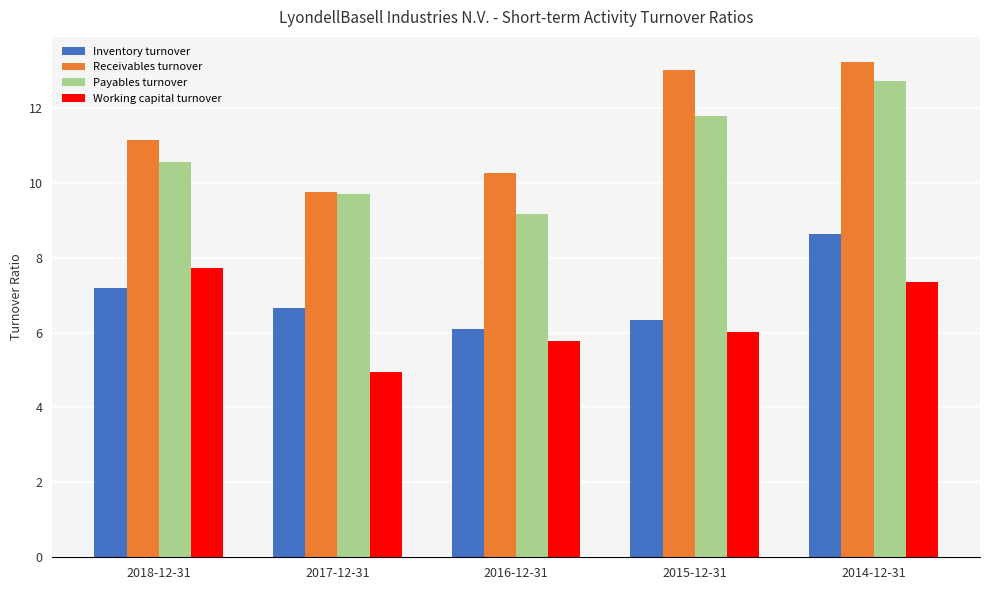

What is the average value of the Inventory turnover series?

7.0